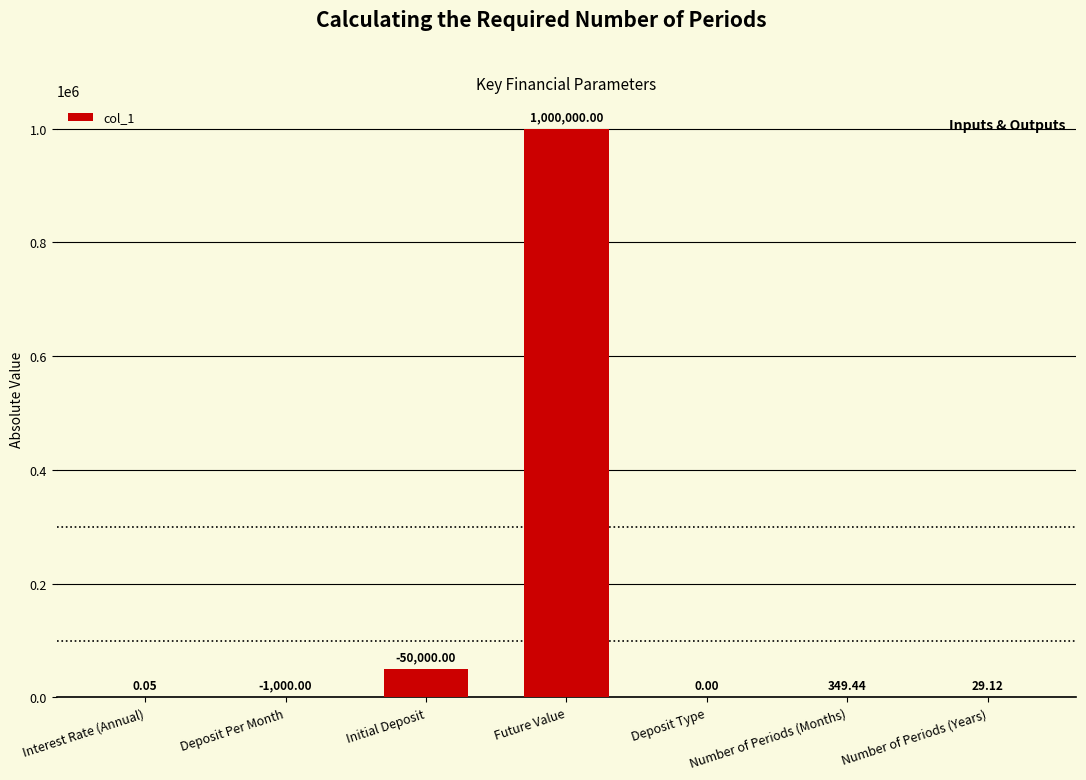

At which label is the value closest to 500000?

Initial Deposit